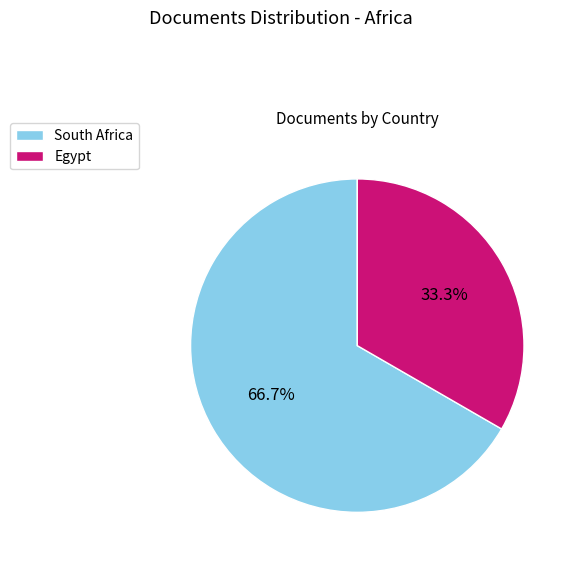

What percentage is the South Africa slice, to the nearest percent?

67%